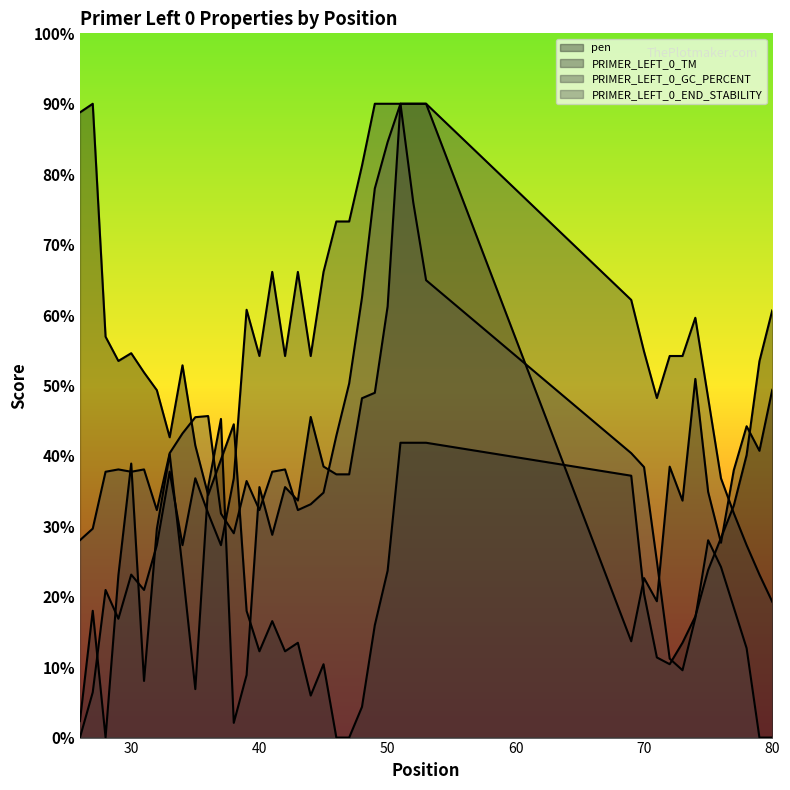

In pen, how many points are higher than both neighbors (excluding endpoints)?

7